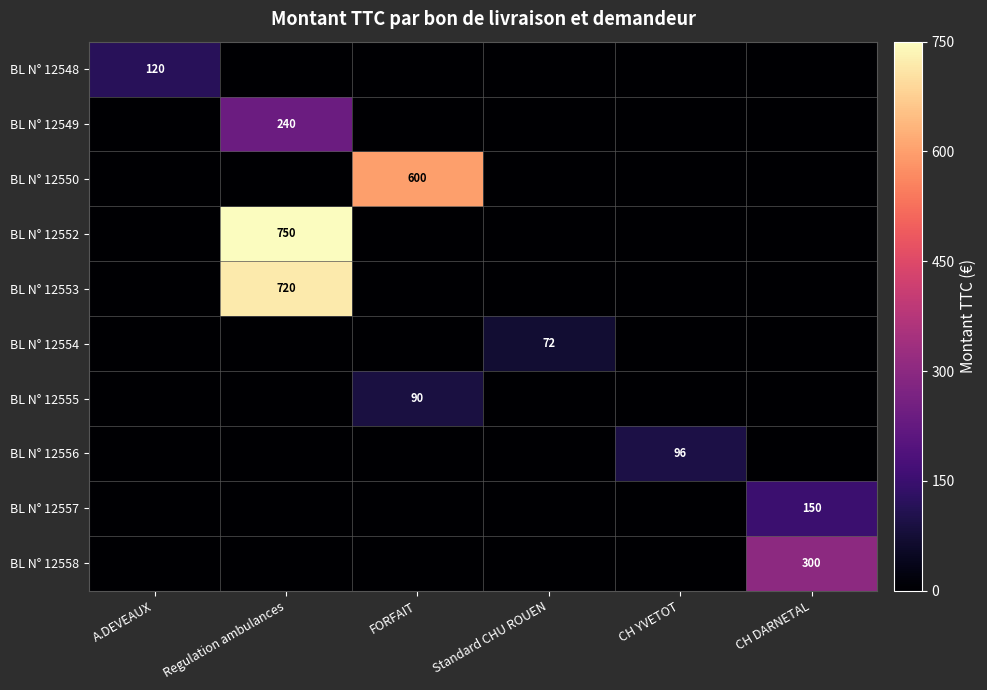

At which category does the chart reach its minimum across all series?

Regulation ambulances